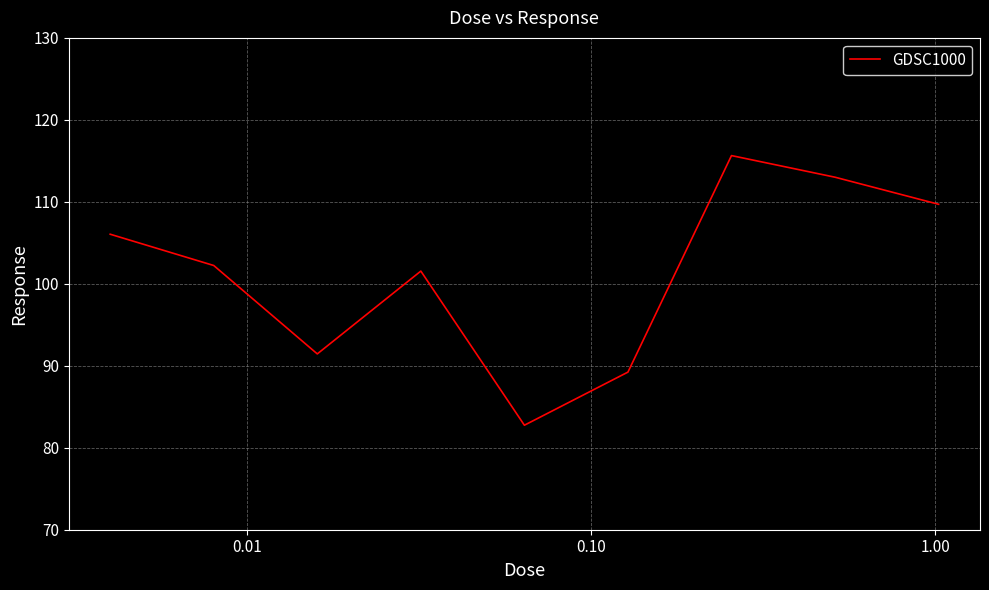

What is the minimum value shown in the chart?

82.7